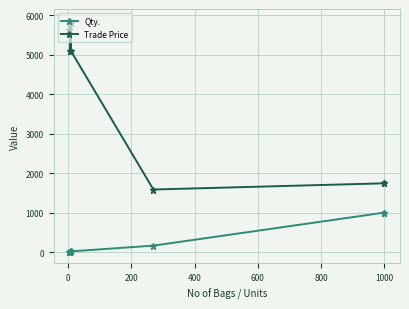

Between 800 and 0, which is larger?

800